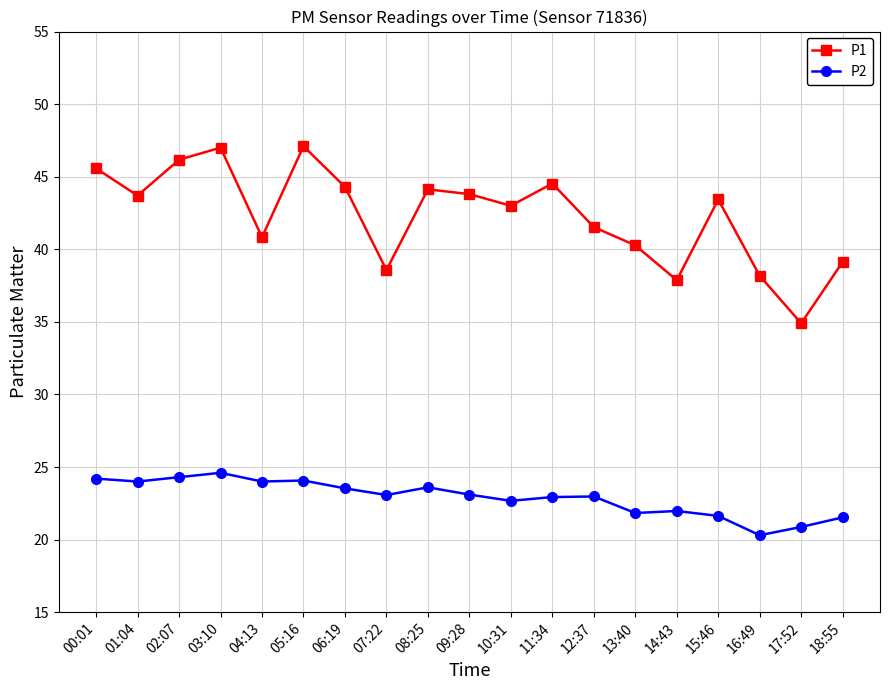

Which series has the largest total across all categories?

P1